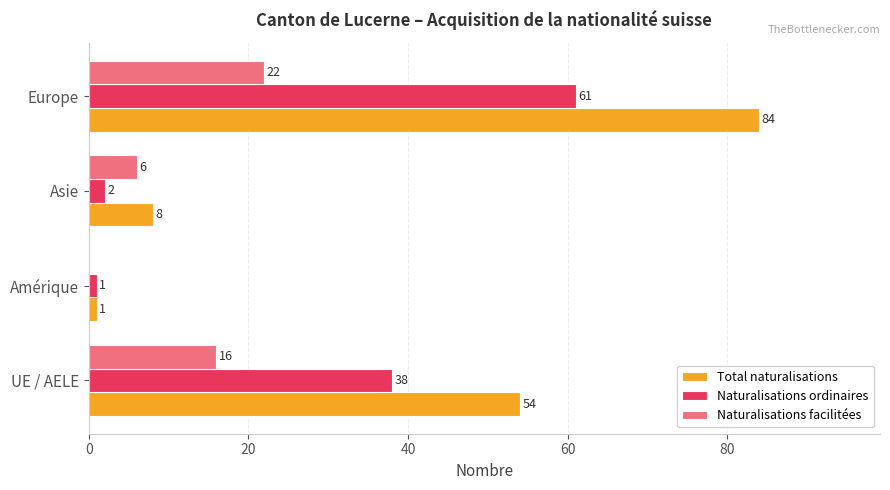

At which category is the sum across all series the highest?

Europe